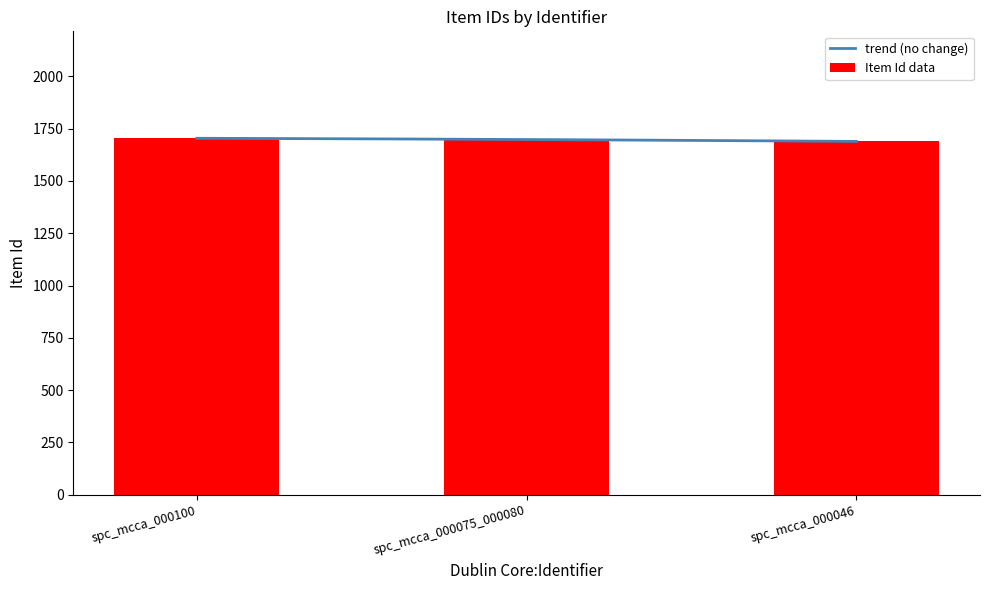

What is the label of the 2nd bar from the right?

spc_mcca_000075_000080